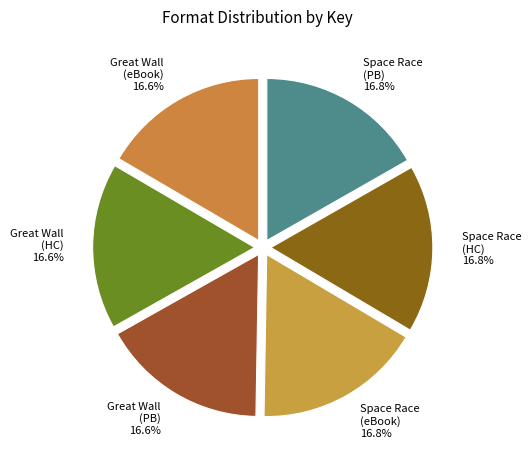

Does Great Wall (PB) account for over 50% of the chart?

No